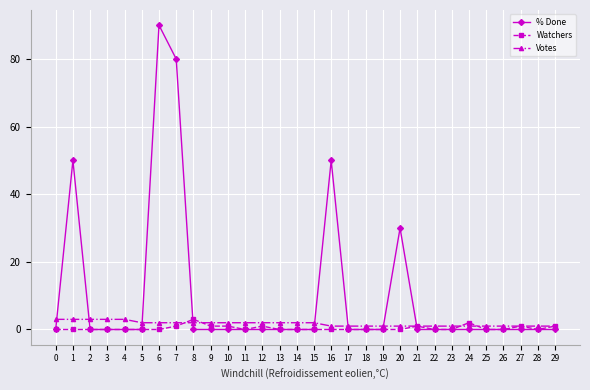

At which category is the sum across all series the highest?

6